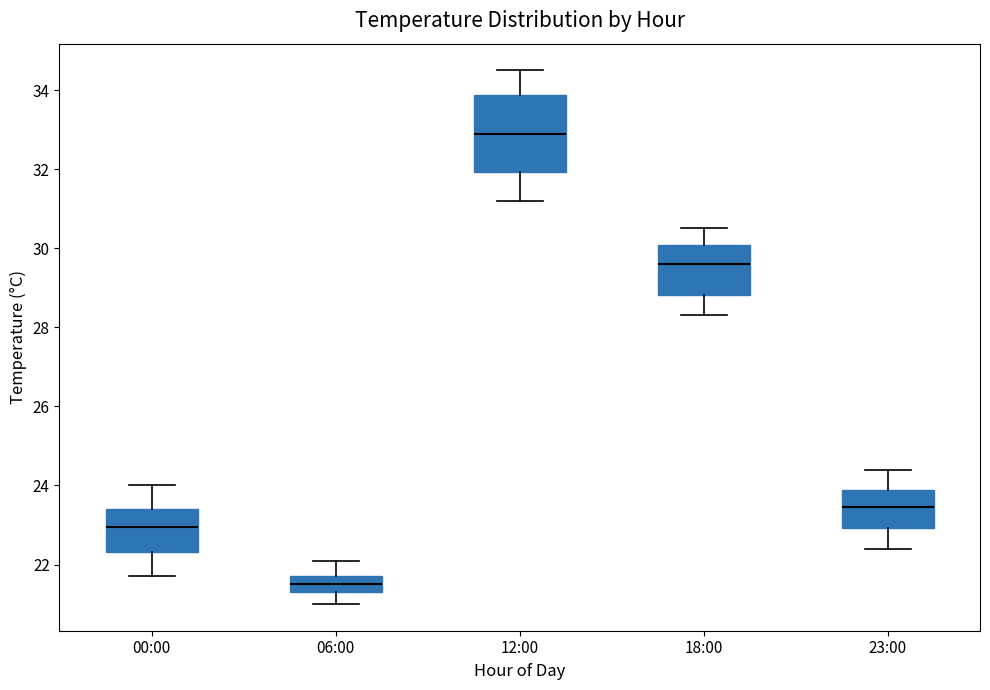

Where is the upper edge of the box for 12:00 on the y-axis? The values are not printed on the chart, so give them approximately, as read against the axis.

33.8